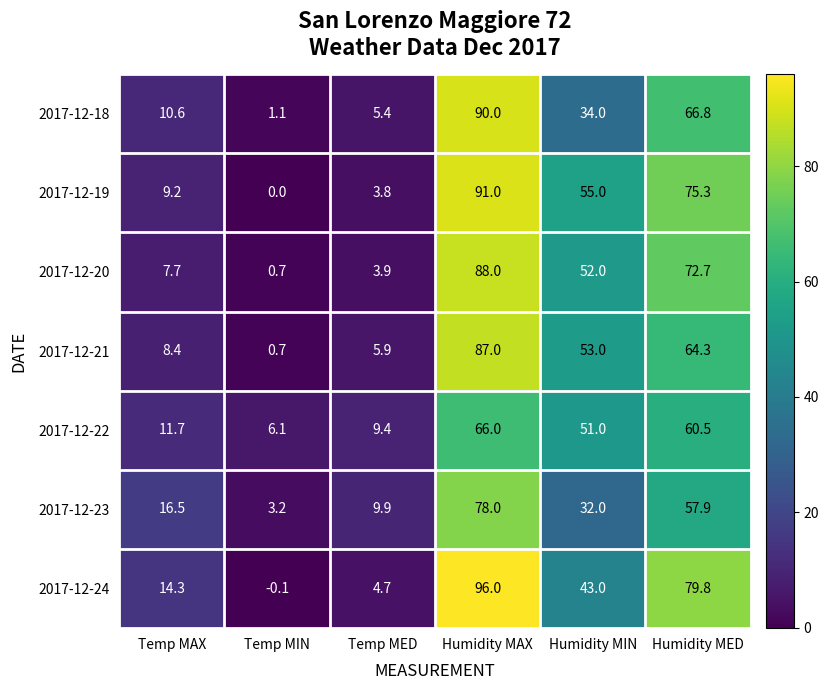

What is the total value across all series at Temp MIN?

11.7